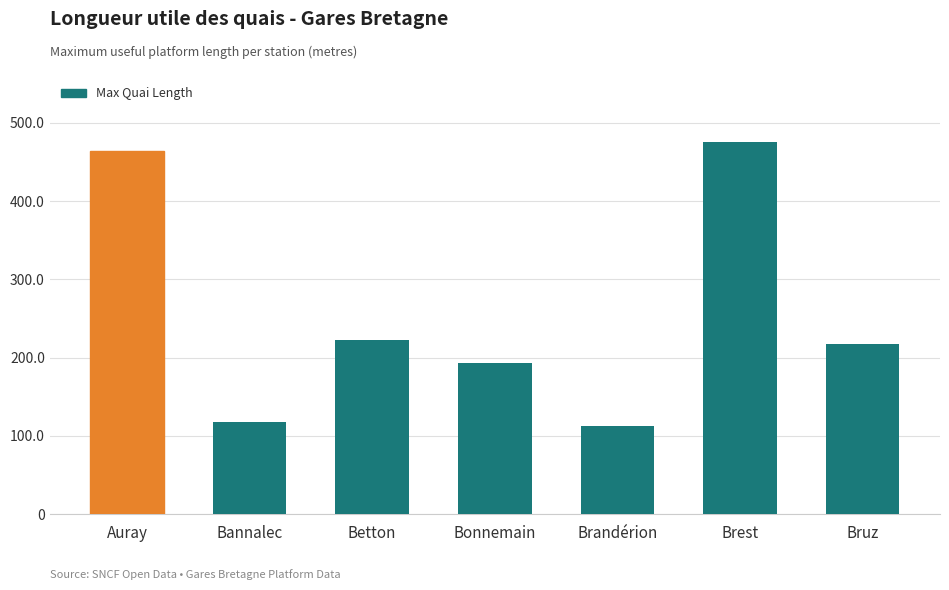

List the labels in order of value, smallest first.

Brandérion, Bannalec, Bonnemain, Bruz, Betton, Auray, Brest